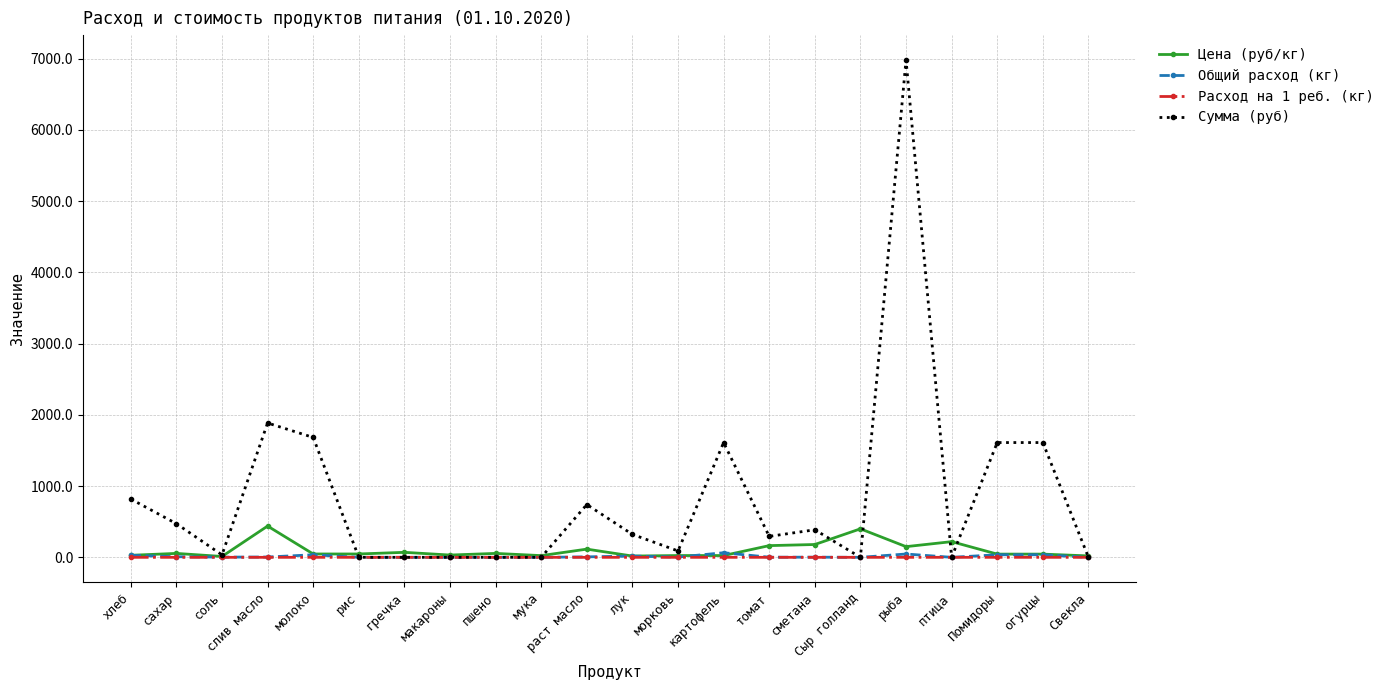

True or false: Цена (руб/кг) has more than 2 points higher than both neighbors.

True